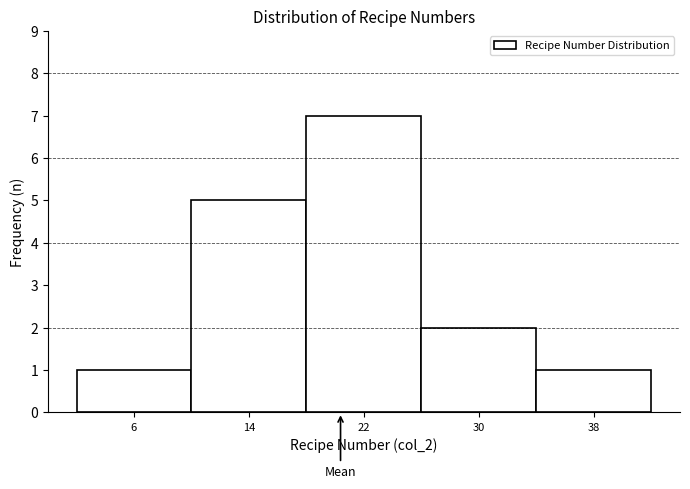

Reading left to right, list all the values displayed in this chart.

1	5	7	2	1